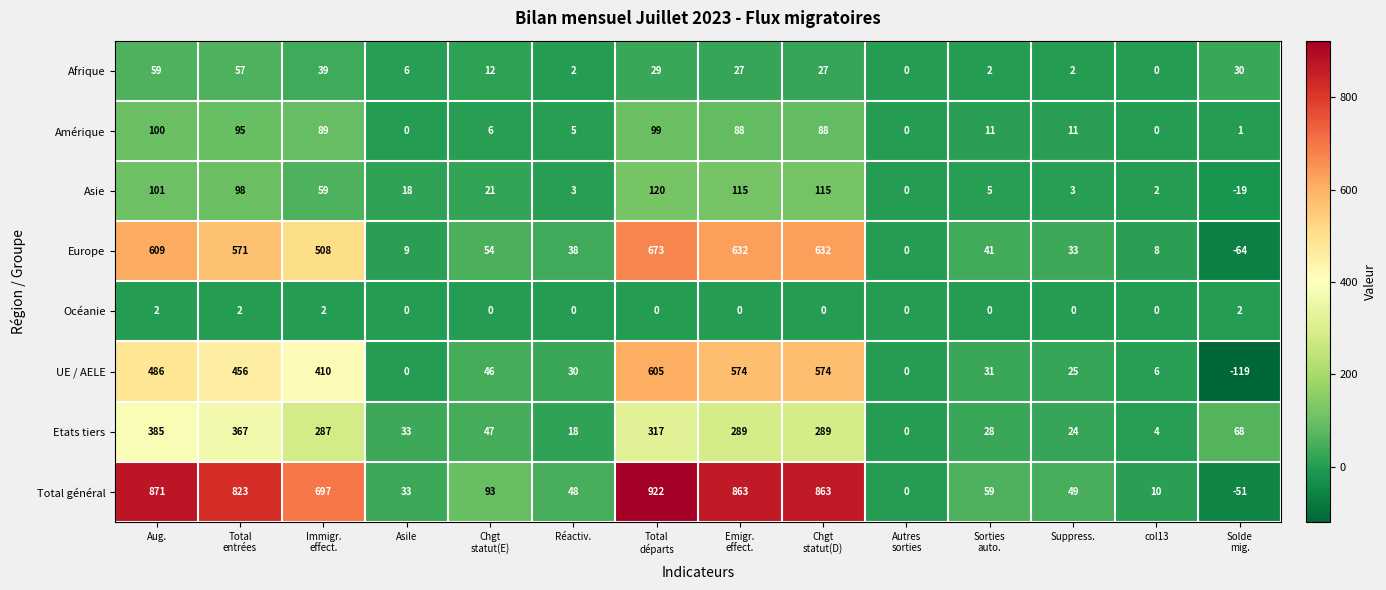

What is the total value across all series at Suppress.?

147